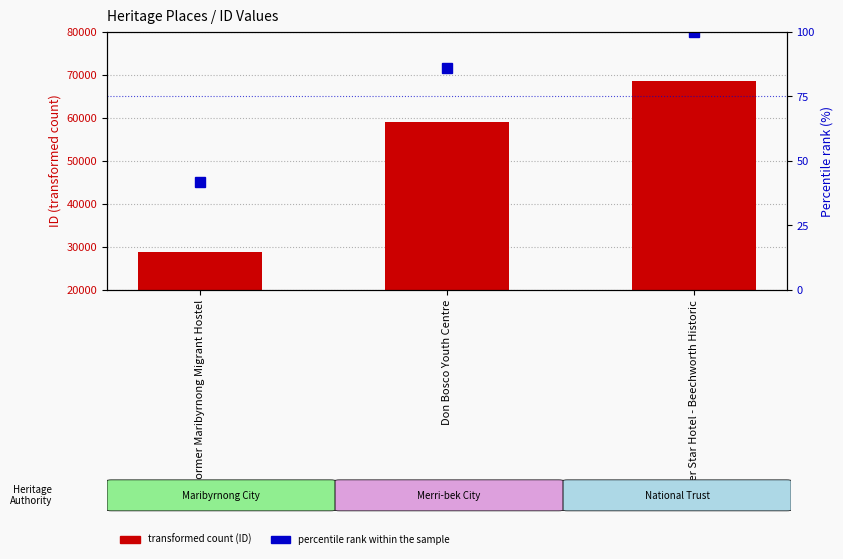

Rank the series by their maximum value, from lowest to highest.

percentile rank within the sample, ID Value